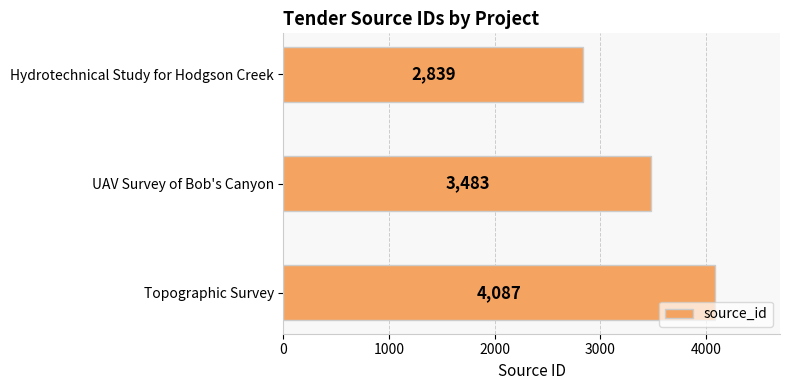

Between Hydrotechnical Study for Hodgson Creek and Topographic Survey, which is larger?

Topographic Survey